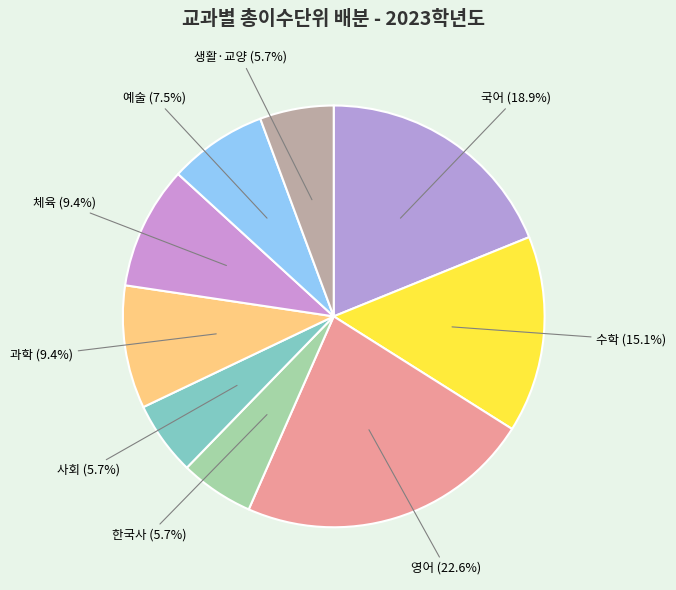

How many slices are in this pie chart?

9